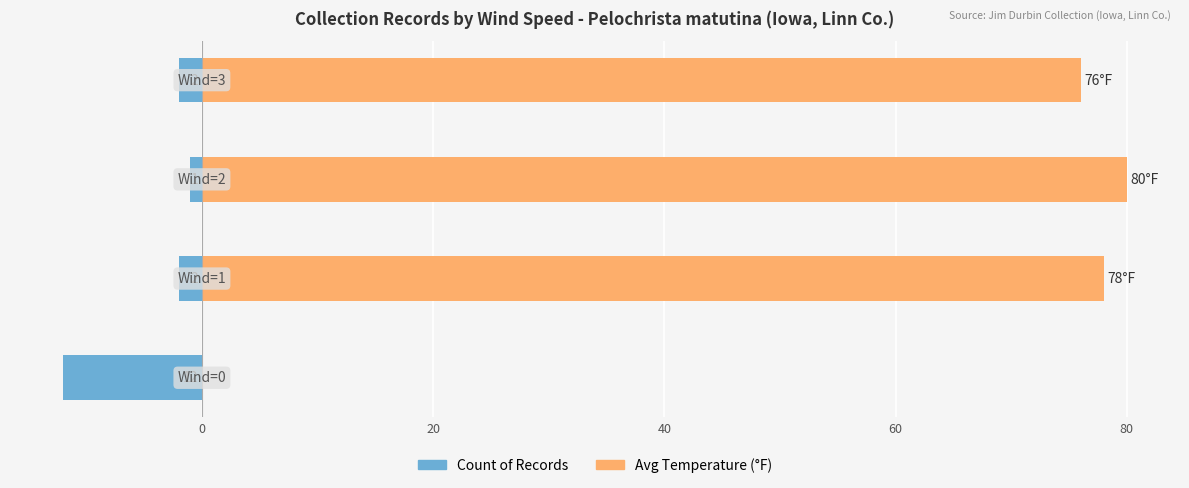

Are the bars horizontal?

Yes